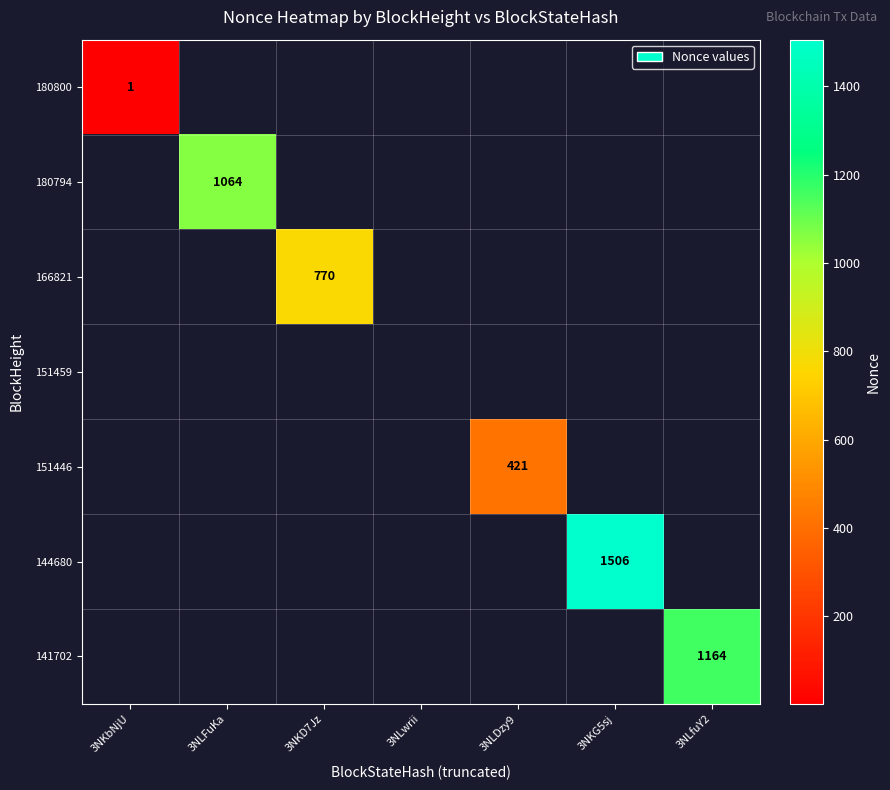

Which category has the highest value across all series?

3NKG5sj